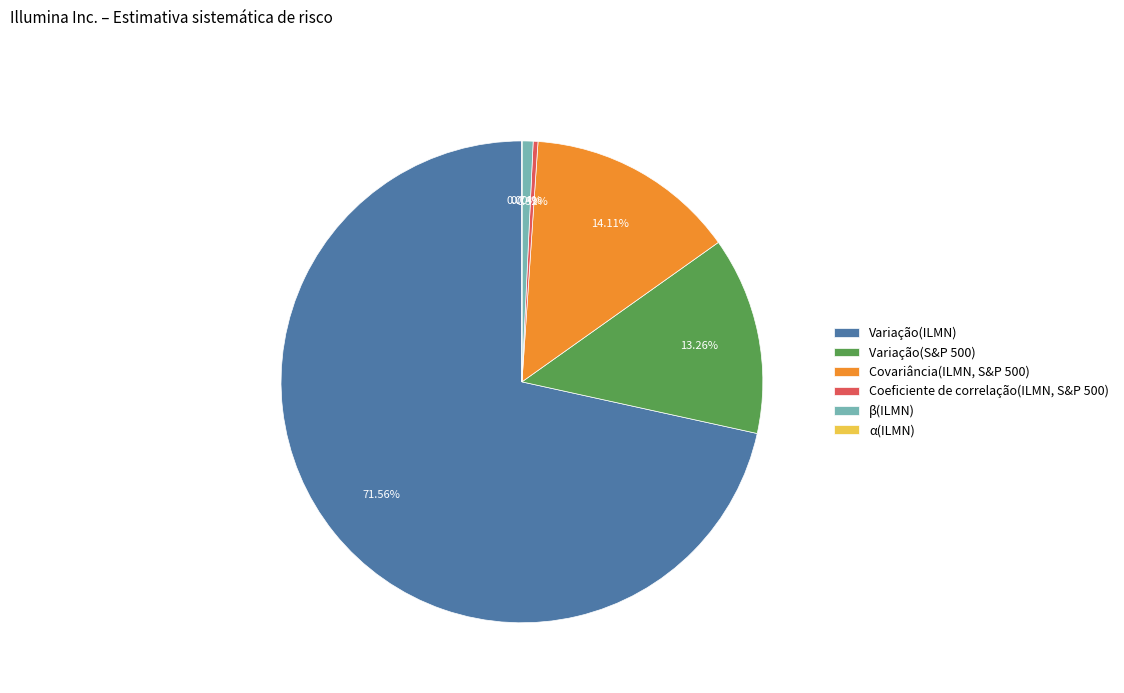

Between Coeficiente de correlação(ILMN, S&P 500) and Variação(ILMN), which is larger?

Variação(ILMN)